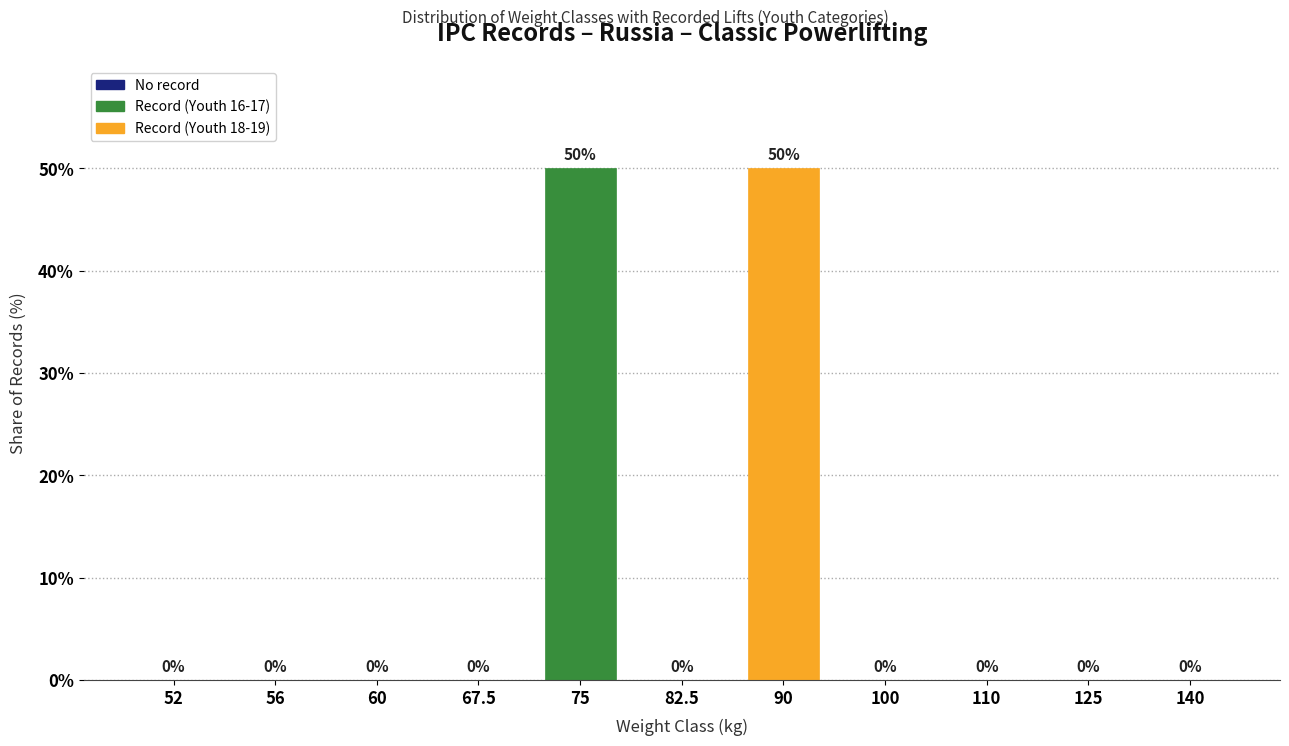

Reading right to left, transcribe all the data shown in this chart.

140=0	125=0	110=0	100=0	90=50	82.5=0	75=50	67.5=0	60=0	56=0	52=0